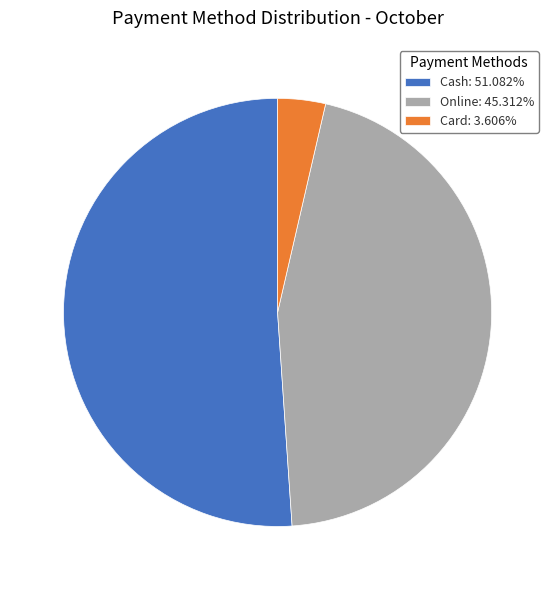

How many segments does this pie chart have?

3